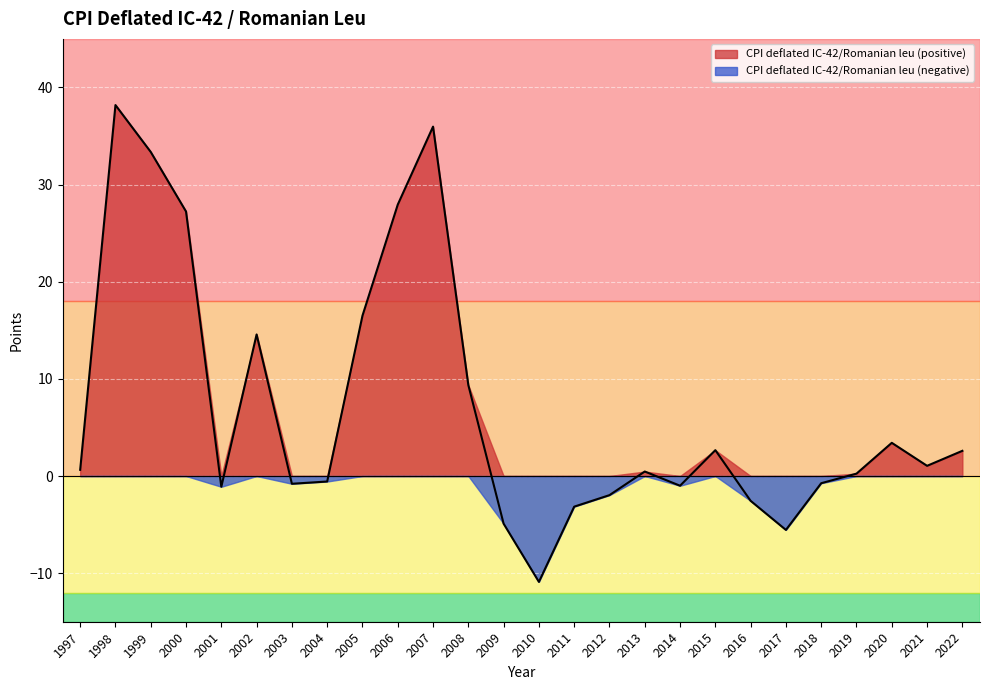

How many points are lower than both their immediate neighbors (excluding endpoints)?

6